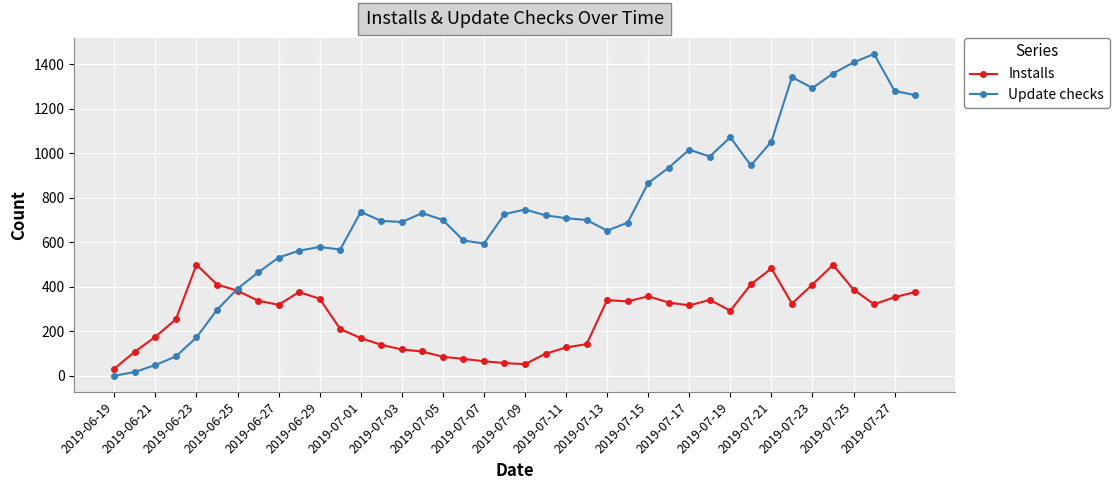

True or false: Installs has more than 0 interior local peaks.

True